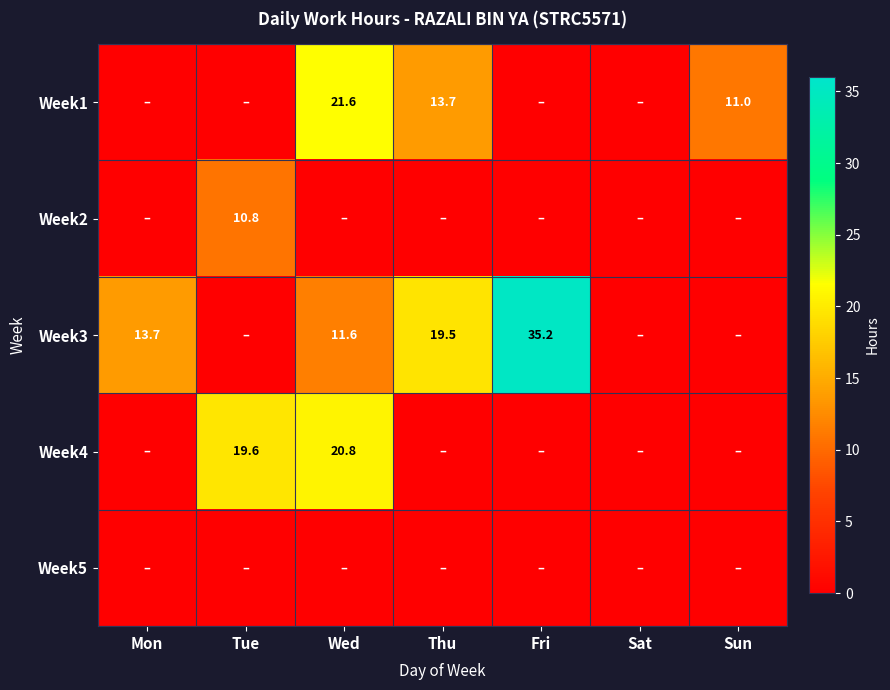

Is it true that Week2 equals 0.0 at Sun?

True